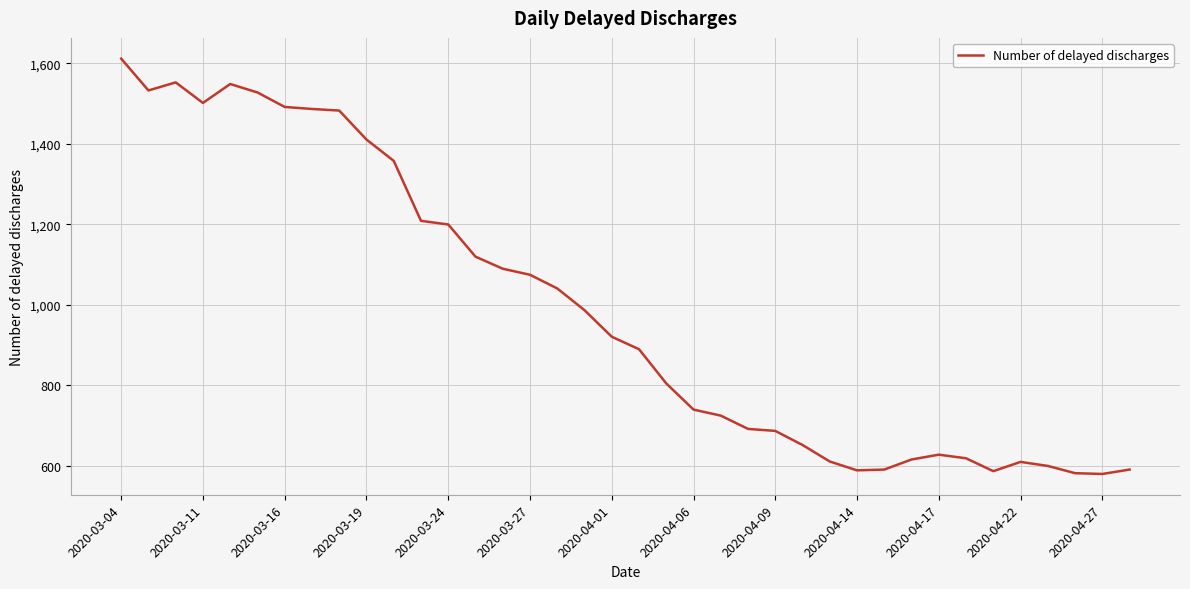

What is the difference between the maximum and minimum values?

1032